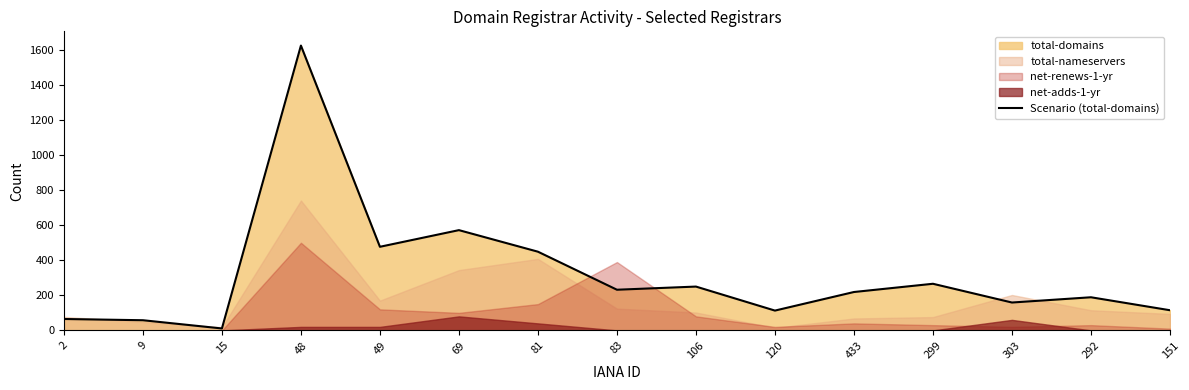

Which category has the lowest value across all series?

15